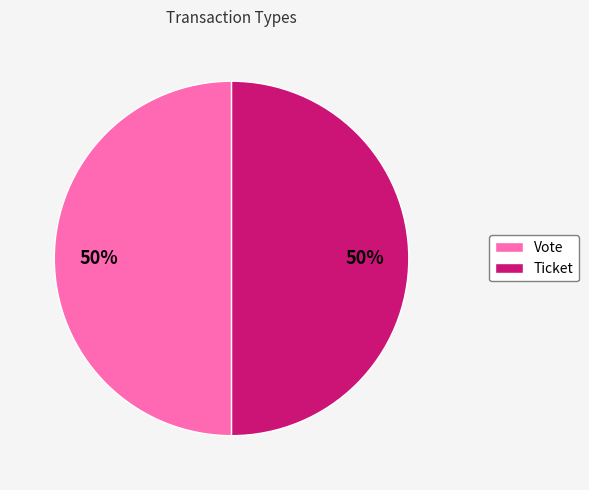

What is the ratio of the value at Vote to the value at Ticket?

1.0